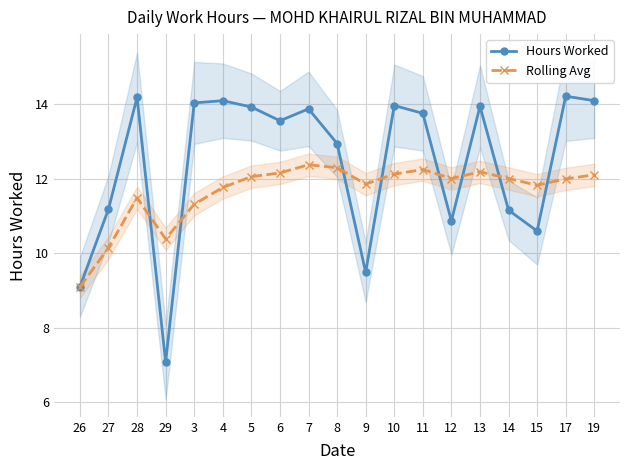

The Rolling Avg series shows 15.3 at 26. True or false?

False